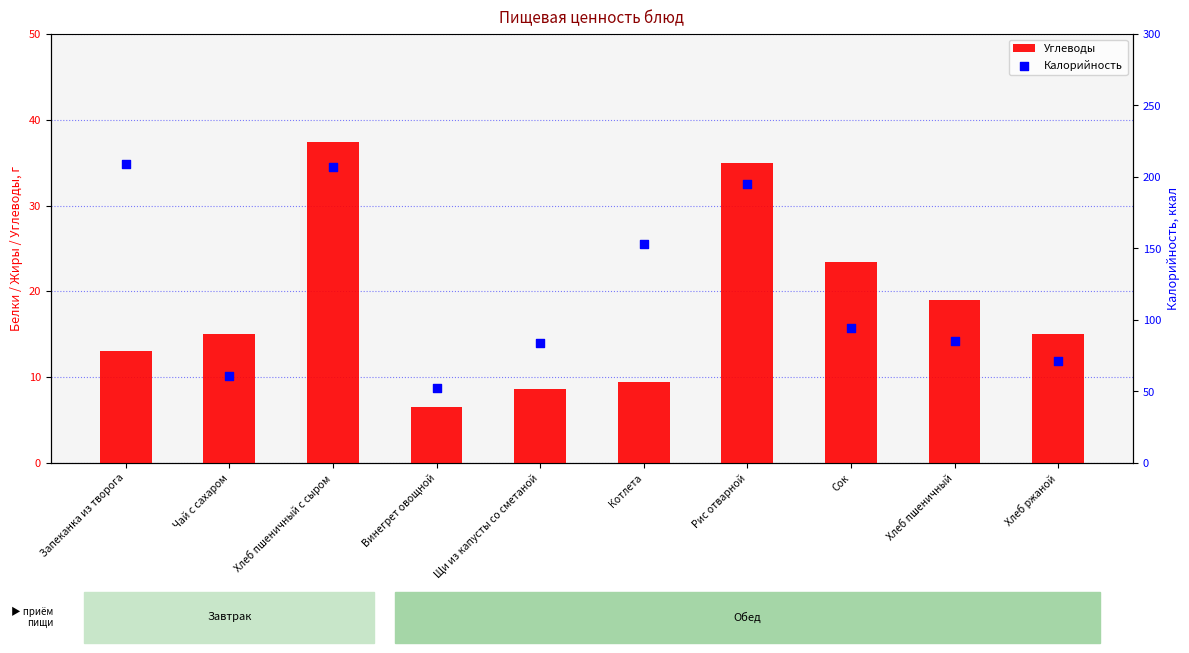

Which series has the largest total across all categories?

Калорийность